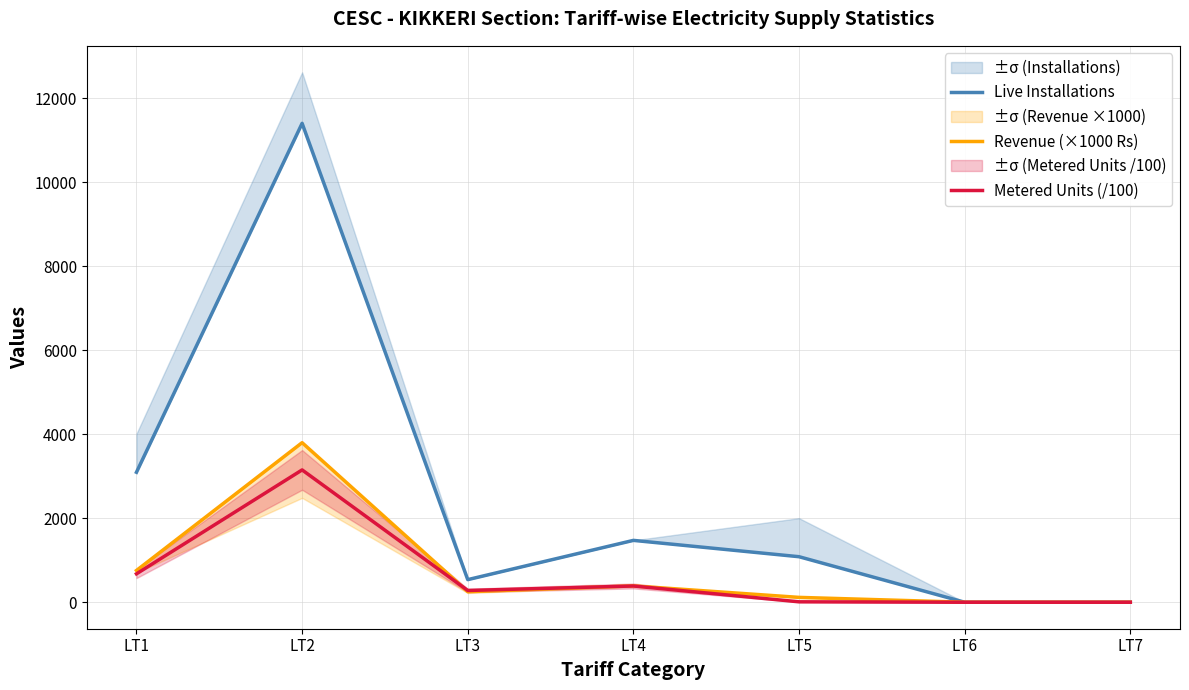

What is the sum of all Revenue (×1000 Rs) values?

5312.9